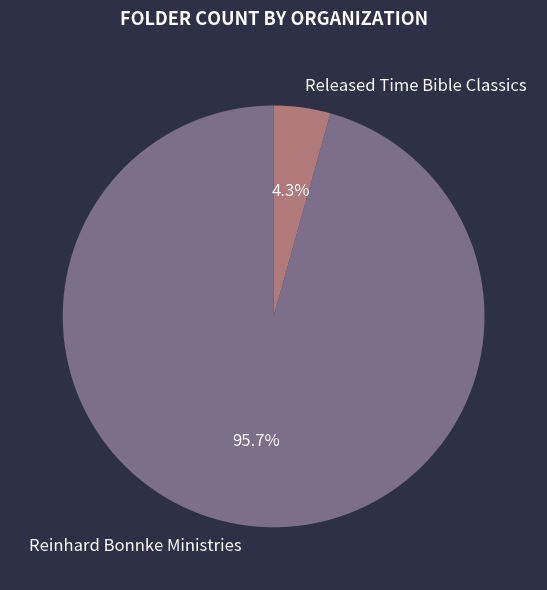

Which has a higher value, Released Time Bible Classics or Reinhard Bonnke Ministries?

Reinhard Bonnke Ministries